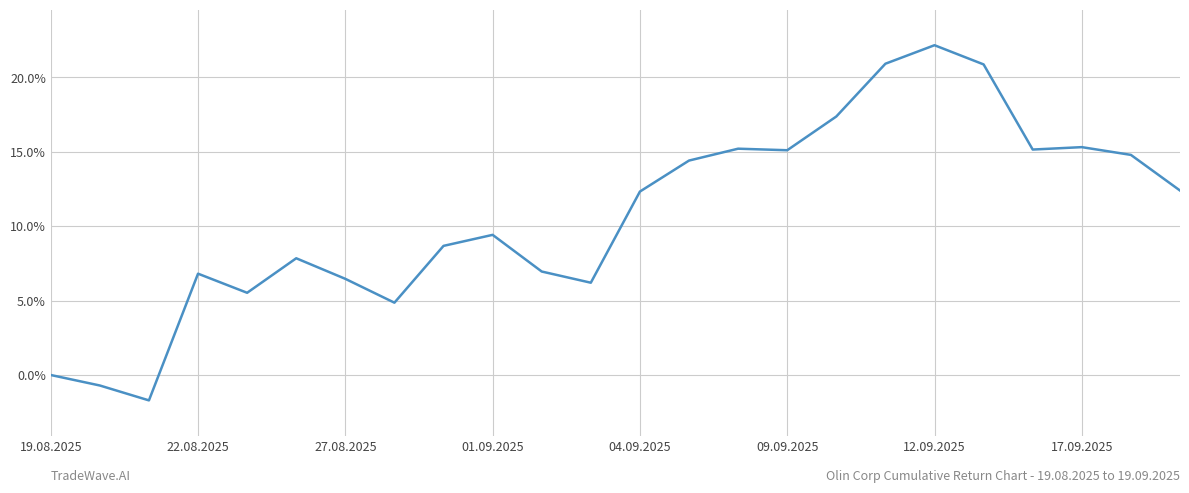

Does the chart have visible grid lines?

Yes